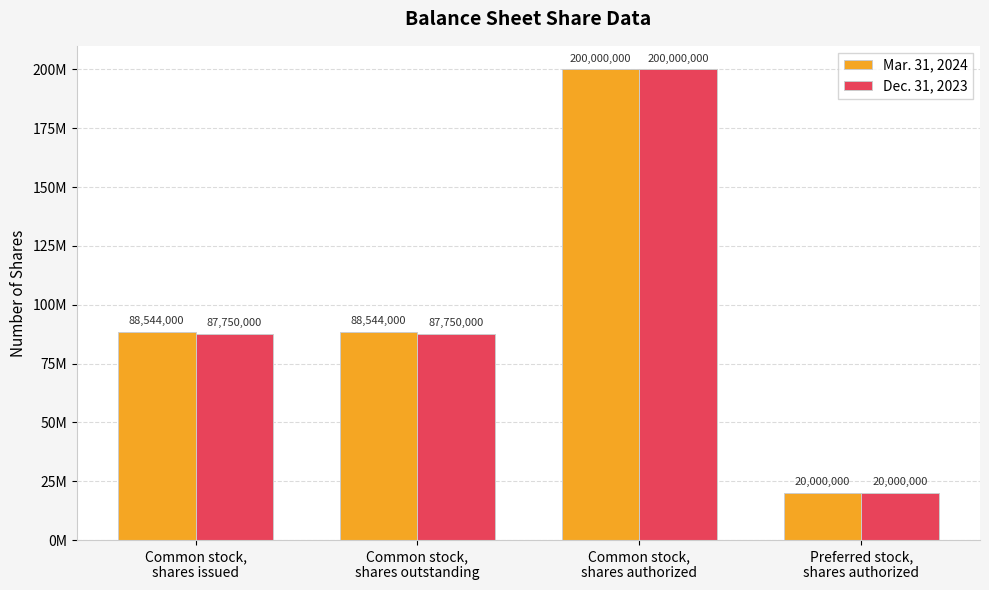

Which series has the largest total across all categories?

Mar. 31, 2024